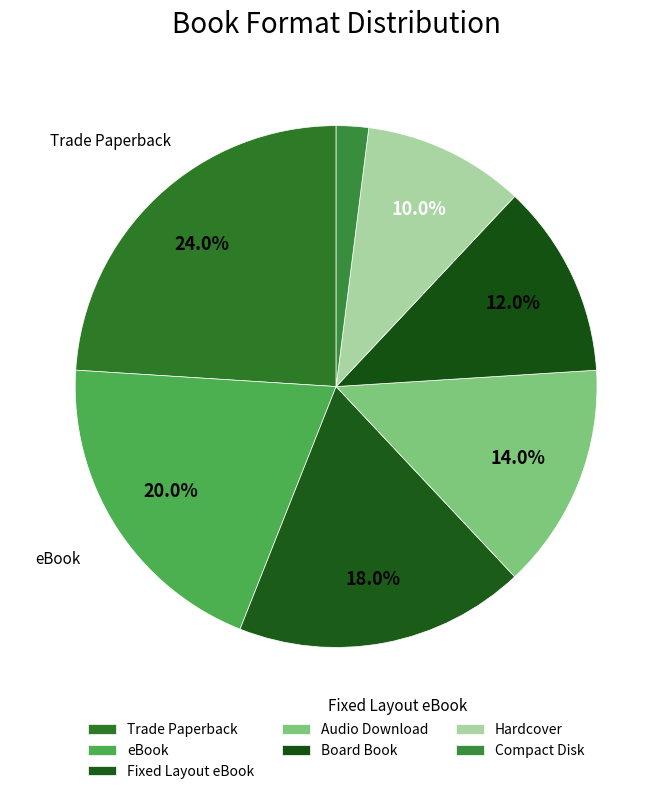

Approximately how many times larger is the value at eBook compared to Hardcover?

2.0